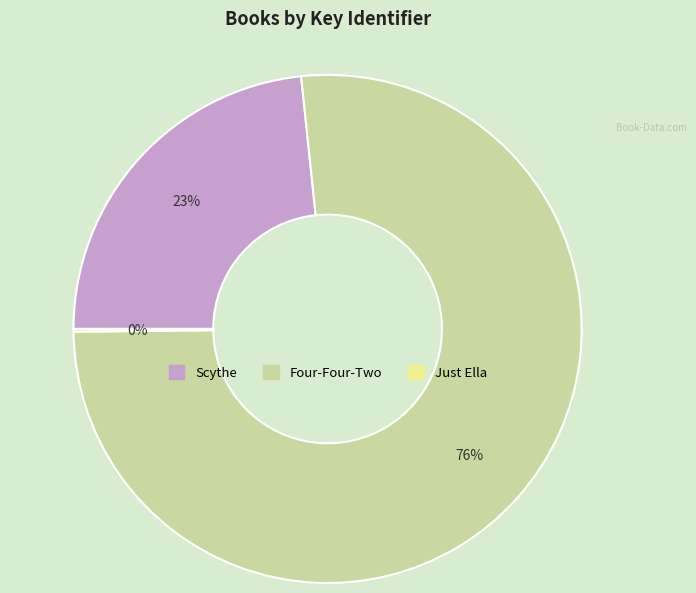

Is there any slice that represents more than half of the pie?

Yes